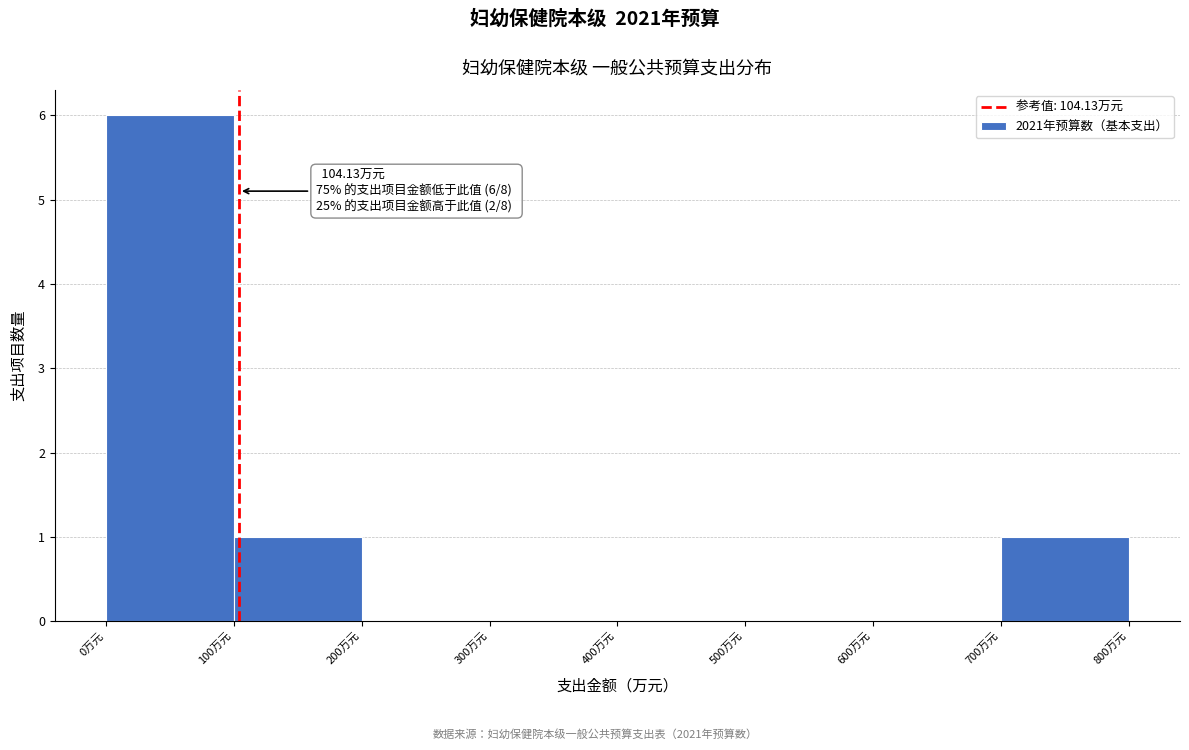

Which range on the x-axis has the tallest bar?

0 to 100